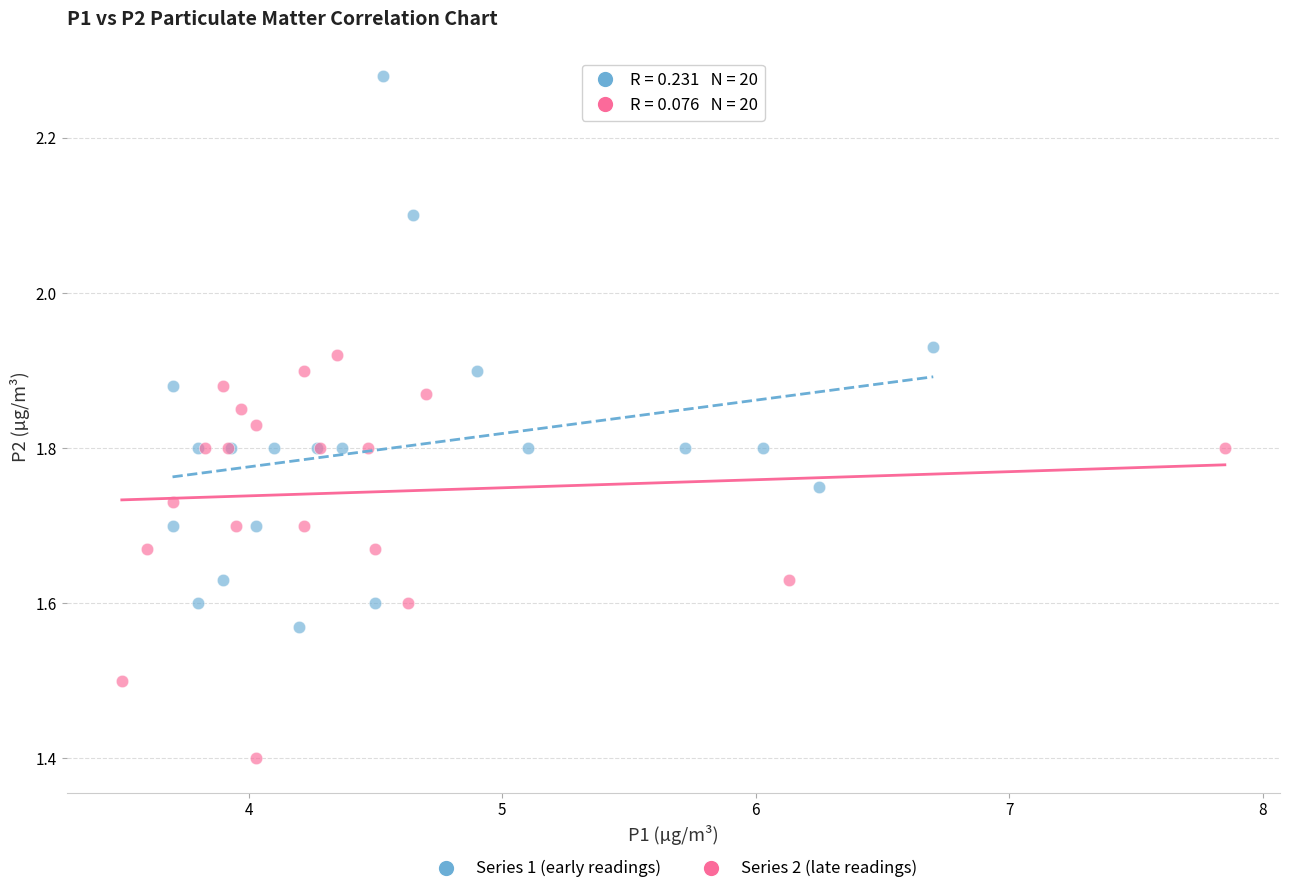

Which series reaches the maximum Y coordinate?

Series 1 (early readings)